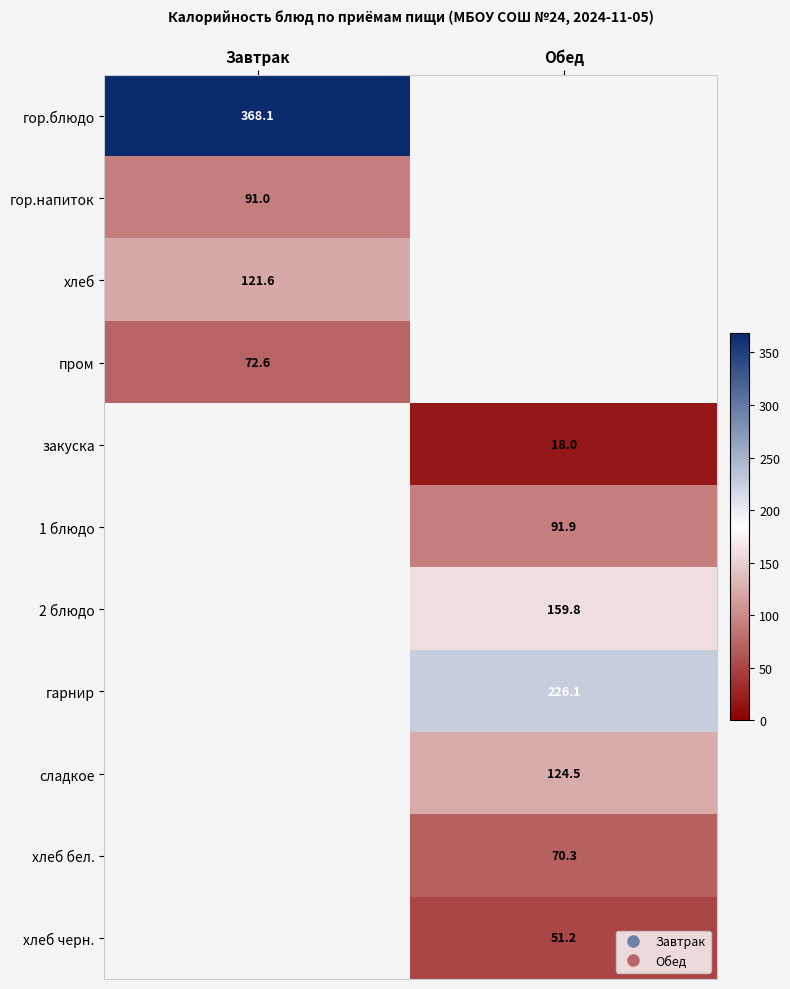

List the labels in order of пром value, largest first.

Завтрак, Обед